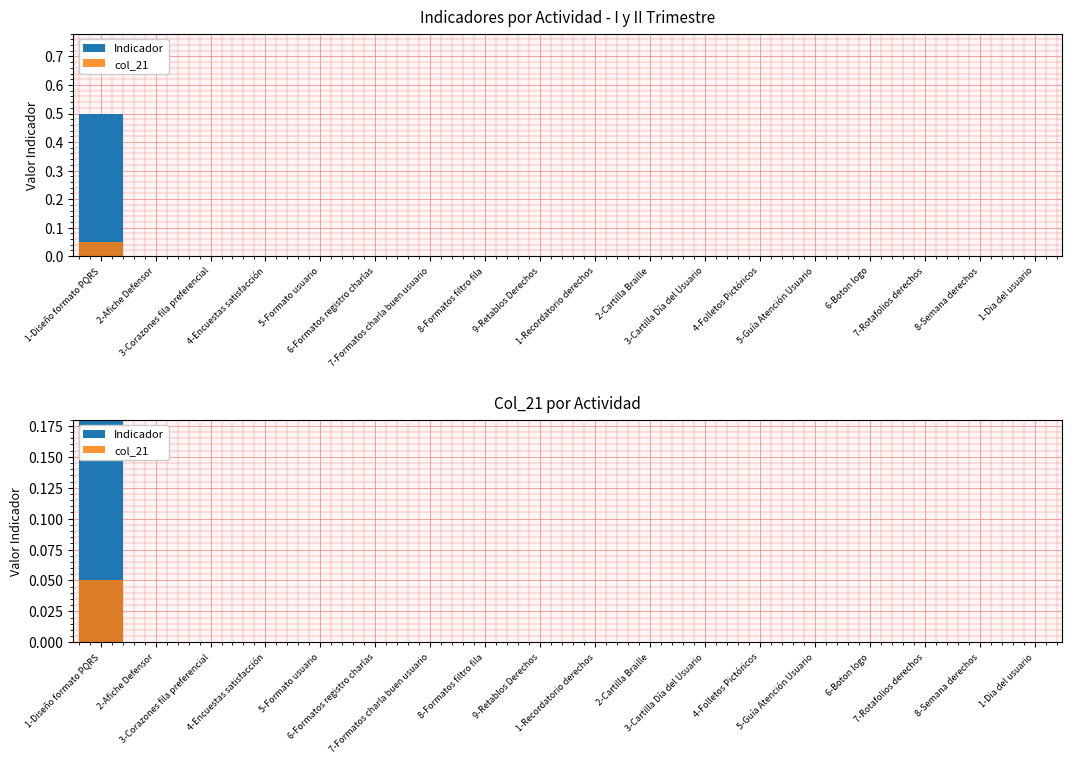

What is the label of the 7th bar from the right?

3-Cartilla Día del Usuario